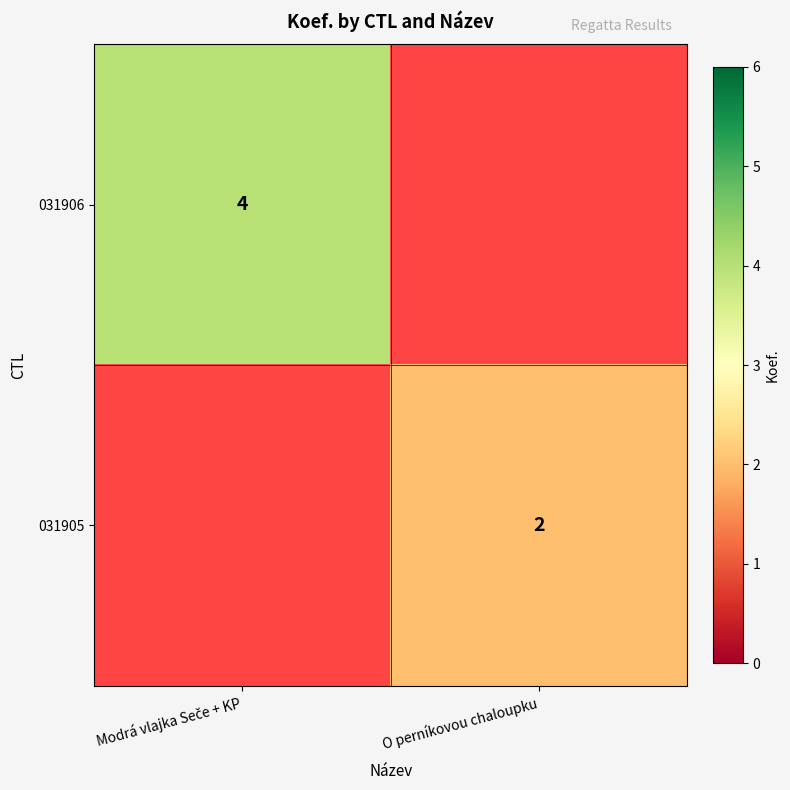

True or false: 031905 has a value of 2 at O perníkovou chaloupku.

True